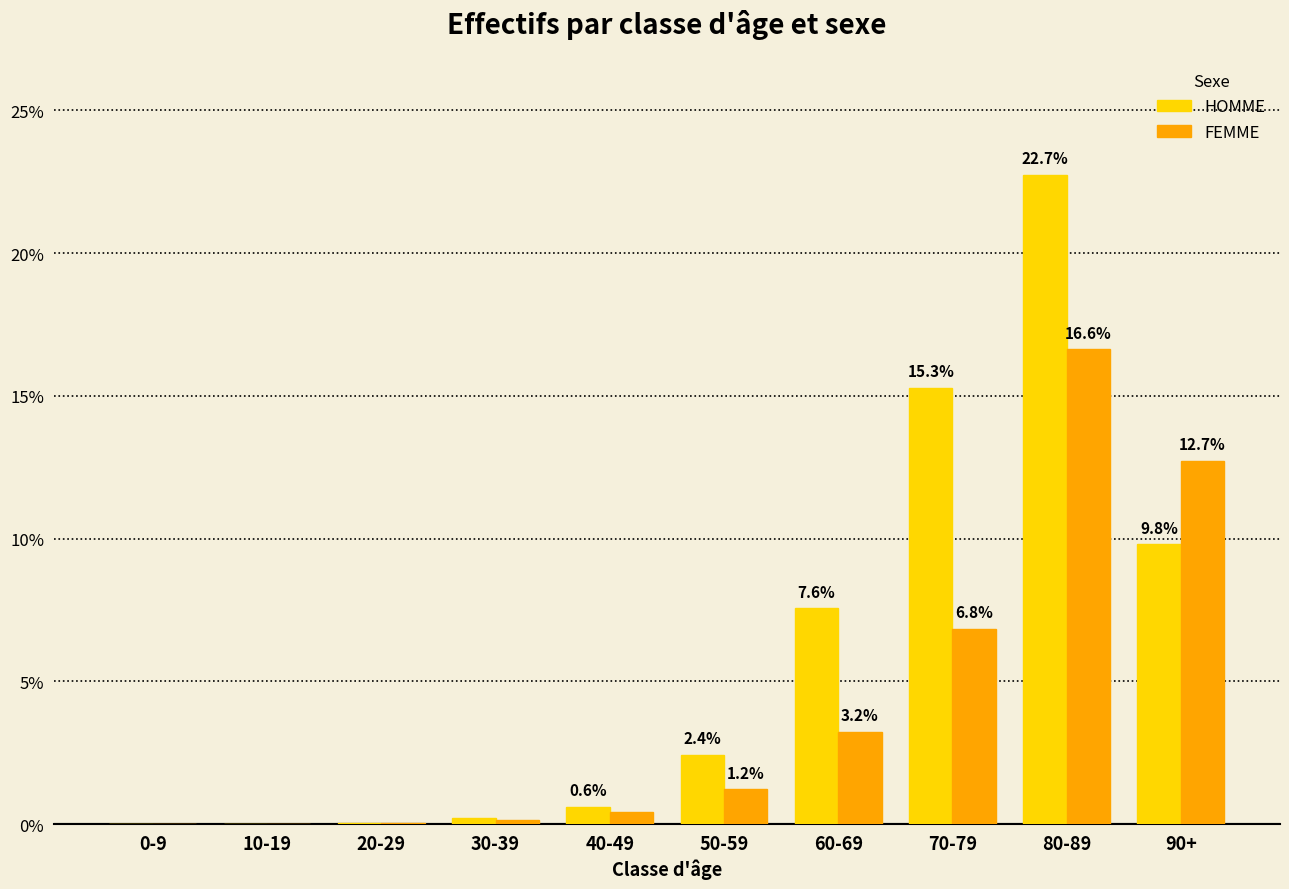

What is the difference between the HOMME values at 90+ and 70-79?

5.5